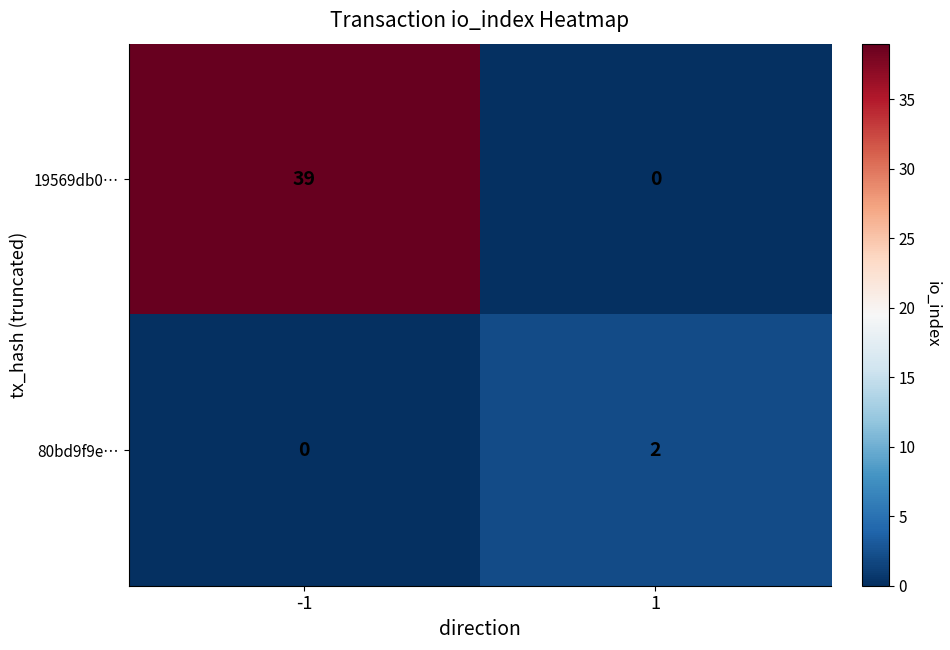

Between -1 and 1, which series saw the biggest shift?

19569db0…